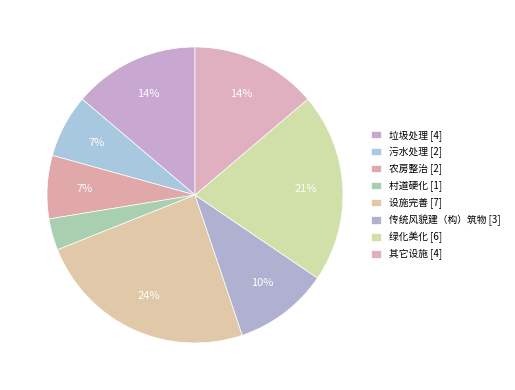

To the nearest percent, what portion does 农房整治 represent?

7%